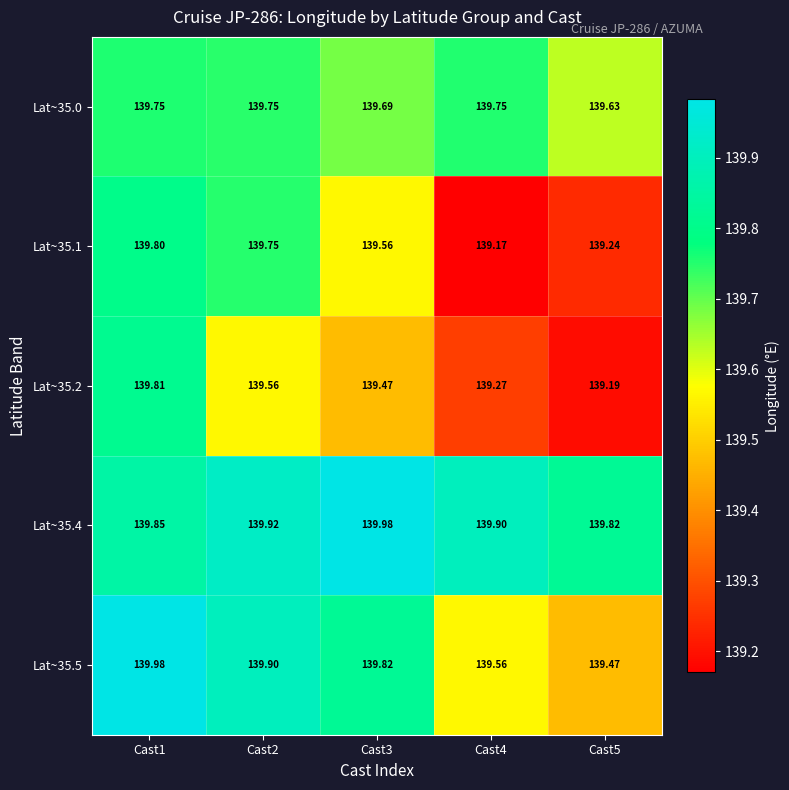

Which series has the largest total across all categories?

Lat~35.4